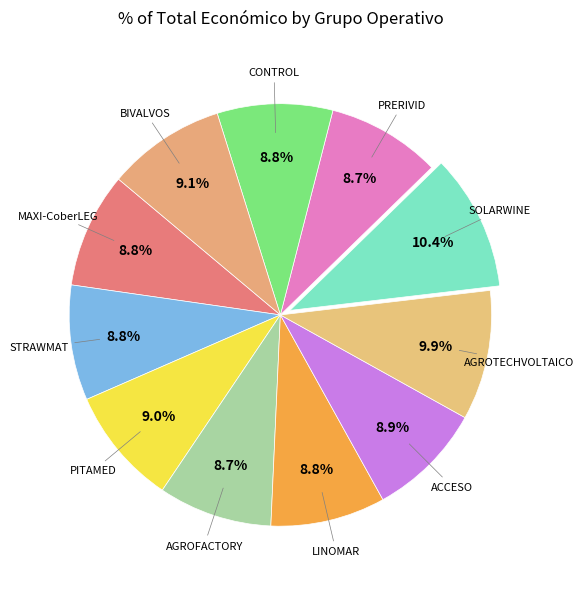

Does any single category account for the majority?

No